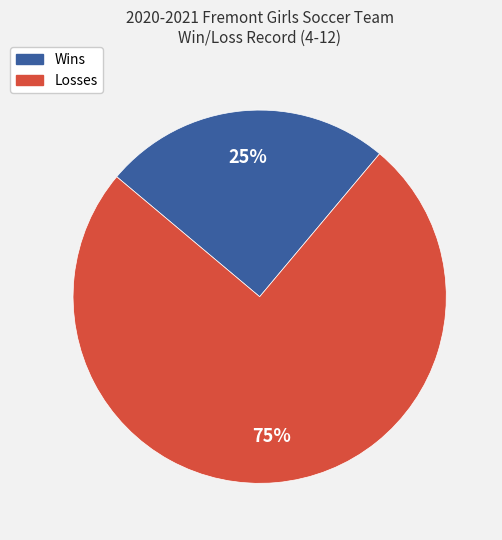

To the nearest percent, what percentage of the pie is Wins?

25%